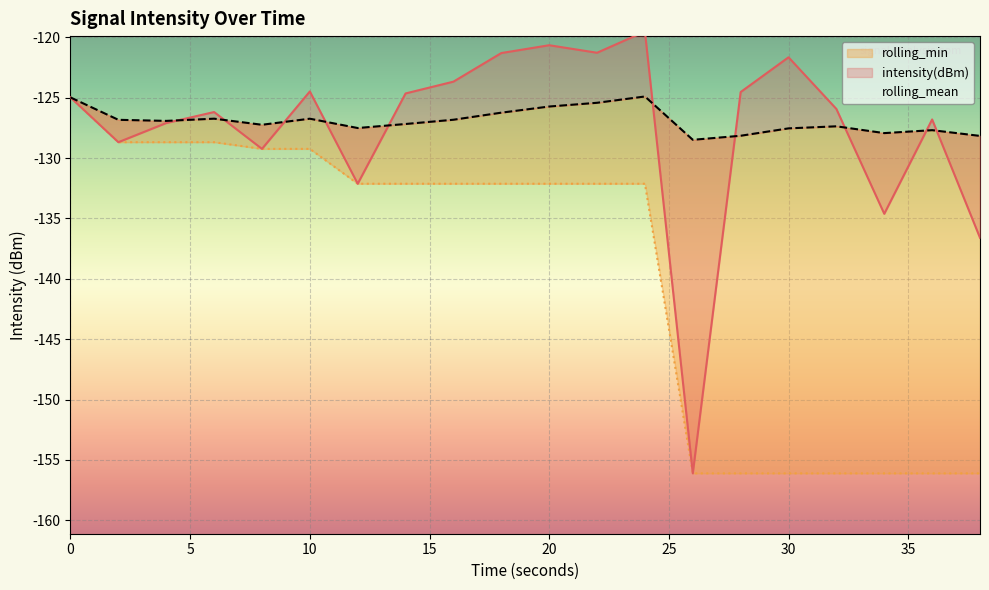

How many lines are shown in the chart?

3